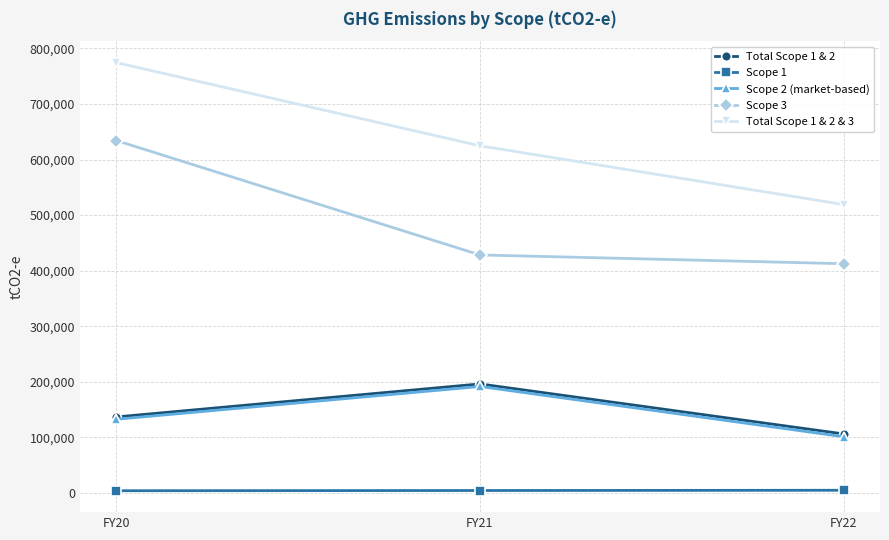

What is the minimum value for Scope 3?

412593